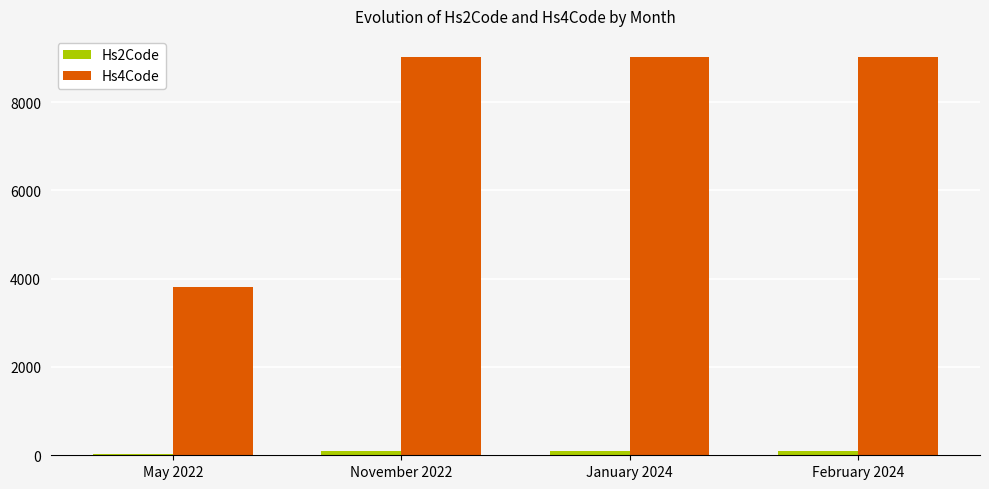

The Hs4Code series shows 14194 at January 2024. True or false?

False